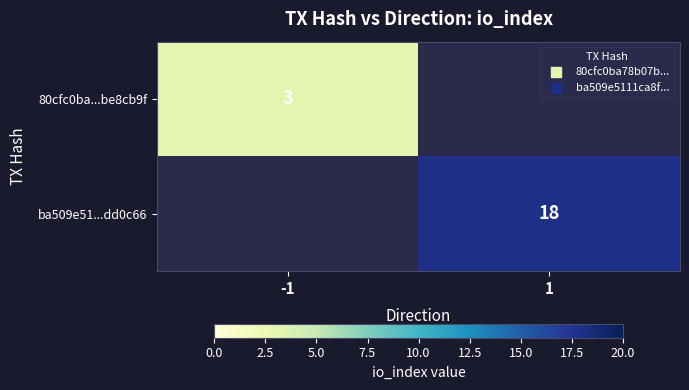

True or false: ba509e51...dd0c66 has a value of 29 at 1.

False